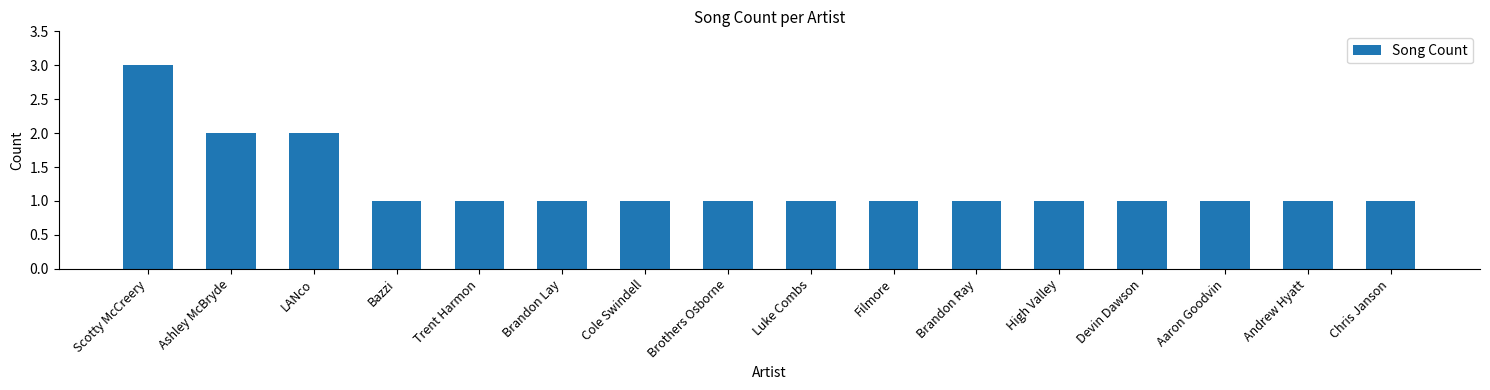

What is the label of the 14th bar from the right?

LANco